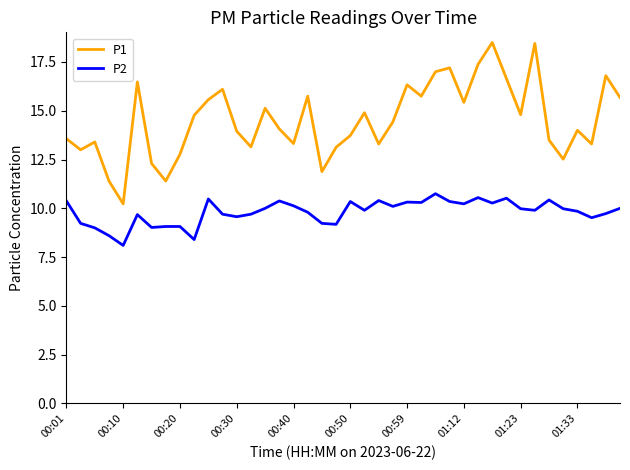

List the series in order of their peak value, highest first.

P1, P2